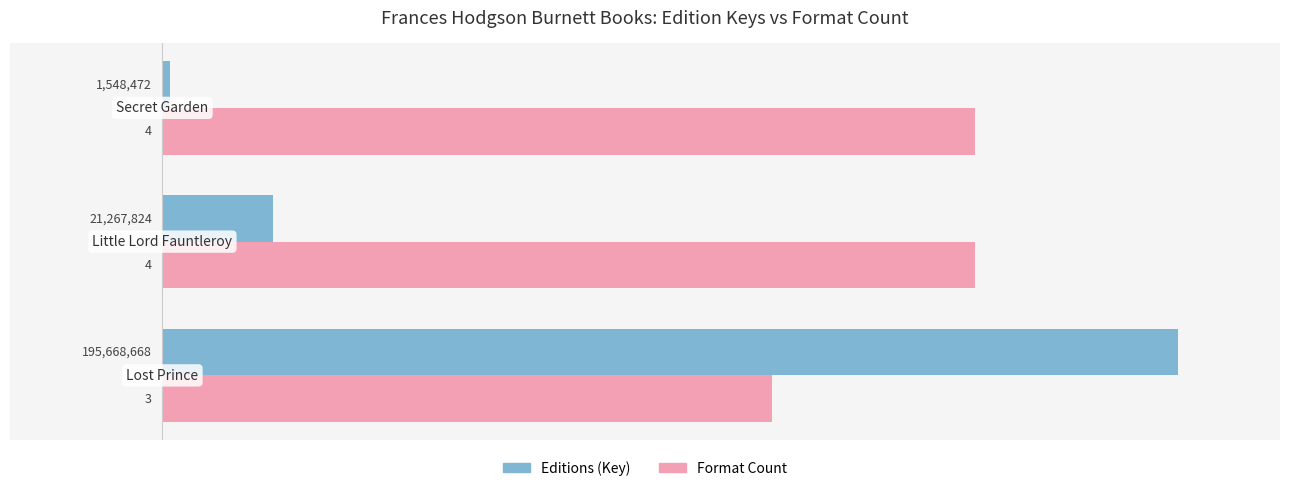

Which series has the widest spread of values?

Editions (Key)